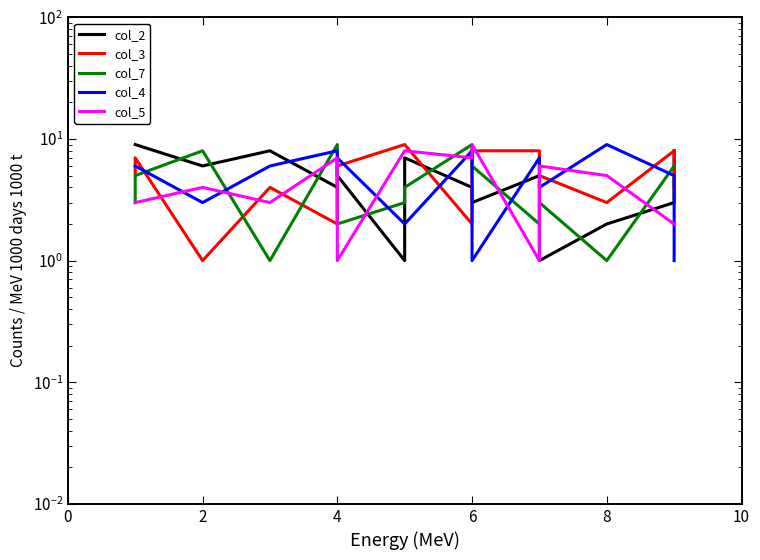

What is the average value of the col_2 series?

5